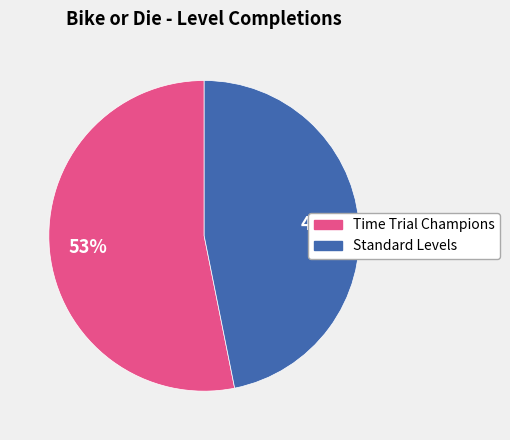

Does any single category account for the majority?

Yes